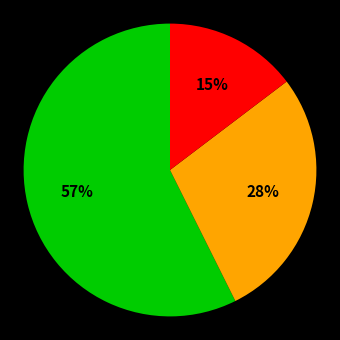

Is there a majority slice in this chart?

Yes